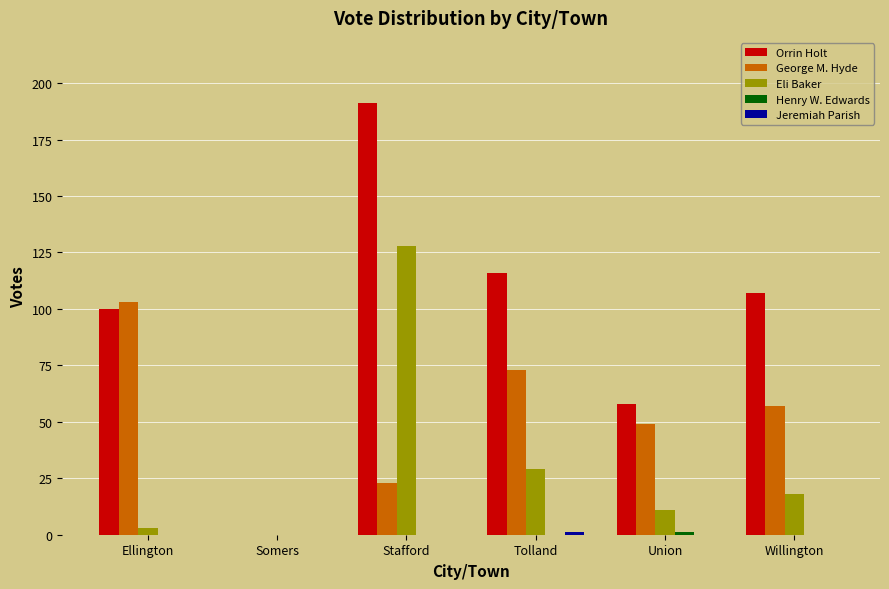

Which series has the widest spread of values?

Orrin Holt